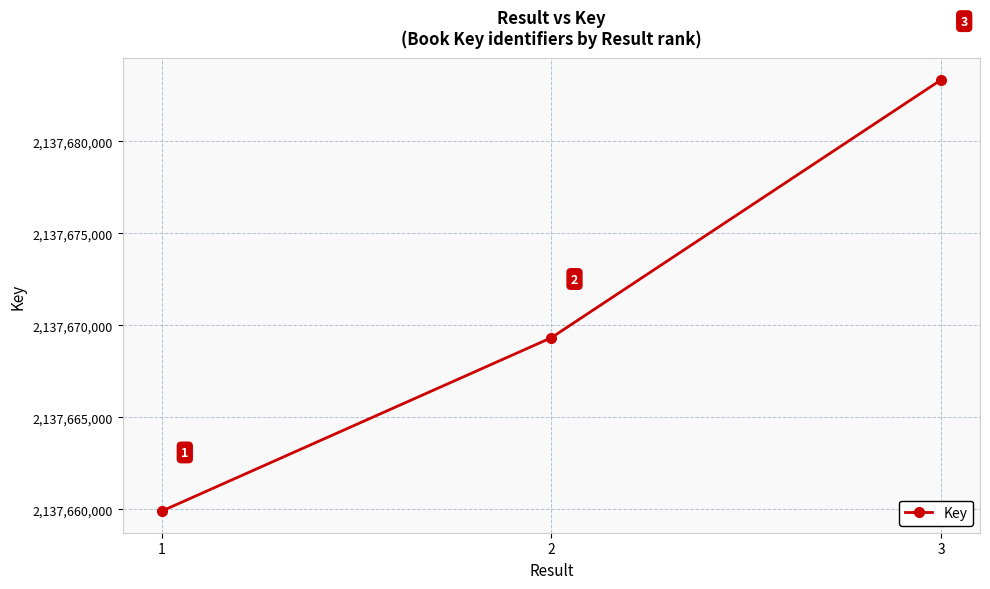

List the labels in order of value, largest first.

3, 2, 1